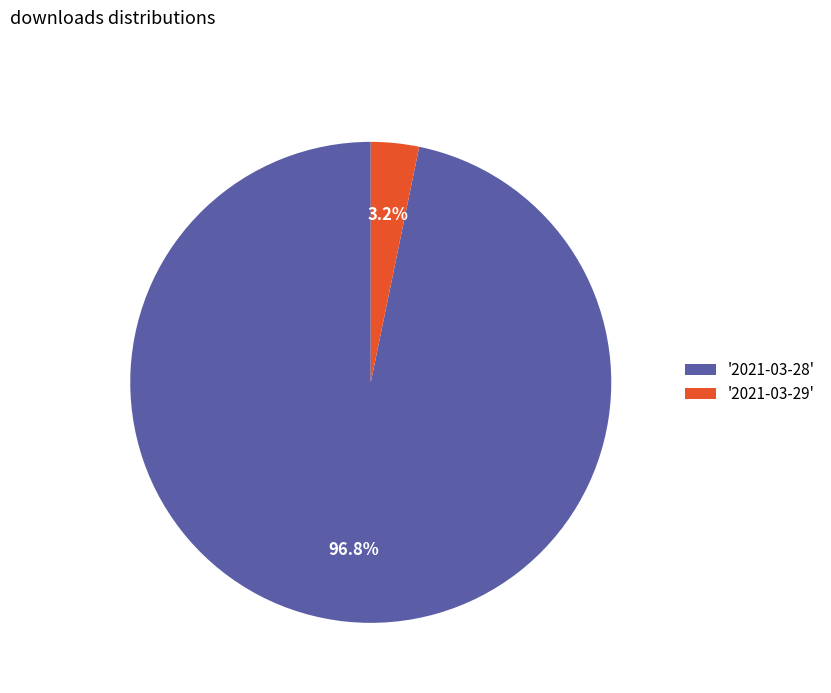

Rank the categories by value from lowest to highest.

'2021-03-29', '2021-03-28'